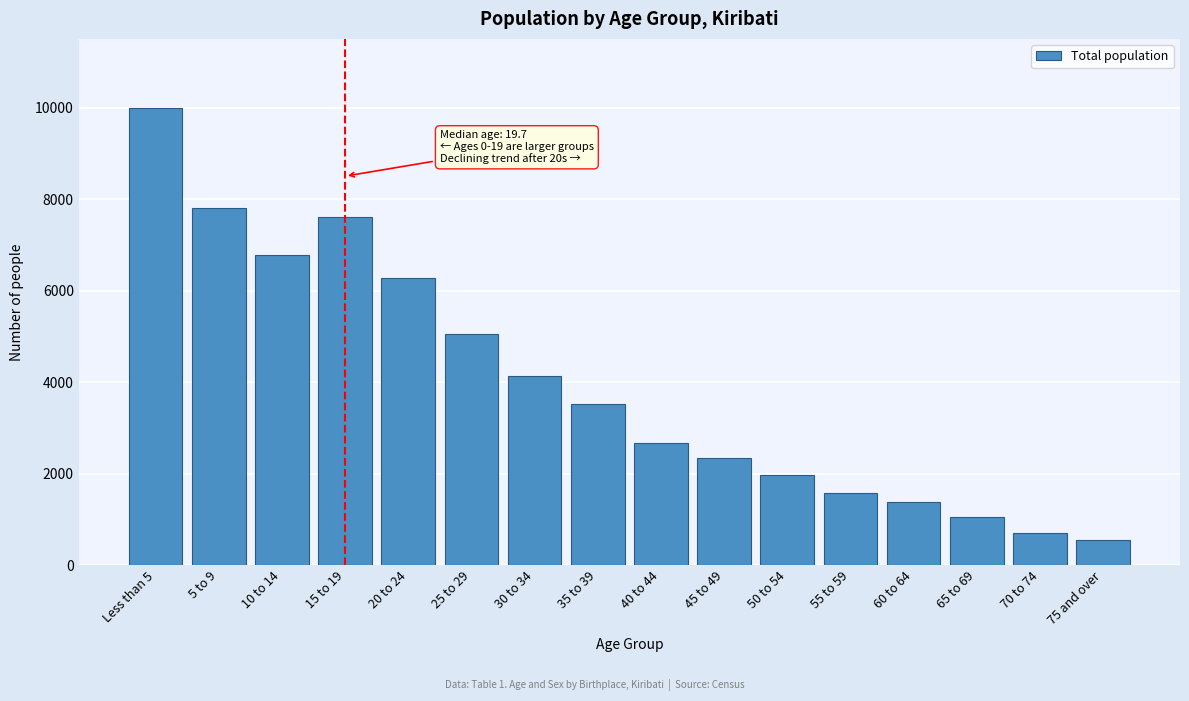

Reading left to right, transcribe all the data shown in this chart.

Less than 5=10004	5 to 9=7802	10 to 14=6776	15 to 19=7611	20 to 24=6285	25 to 29=5054	30 to 34=4135	35 to 39=3517	40 to 44=2659	45 to 49=2342	50 to 54=1977	55 to 59=1578	60 to 64=1380	65 to 69=1059	70 to 74=695	75 and over=556